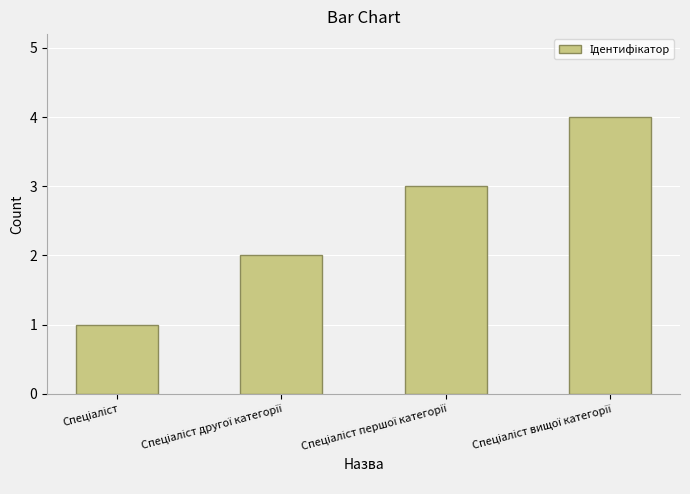

What is the maximum value shown in the chart?

4